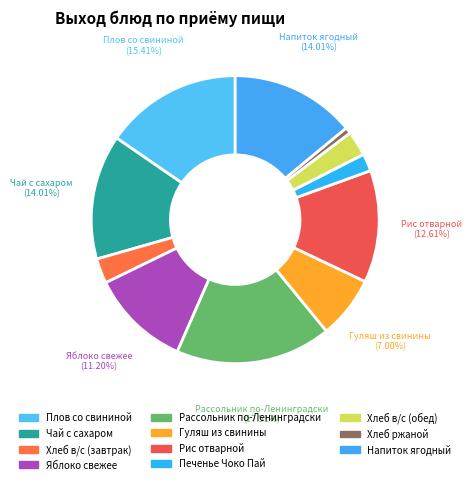

Combined, what portion of the pie is Напиток ягодный and Рассольник по-Ленинградски?

31.5%